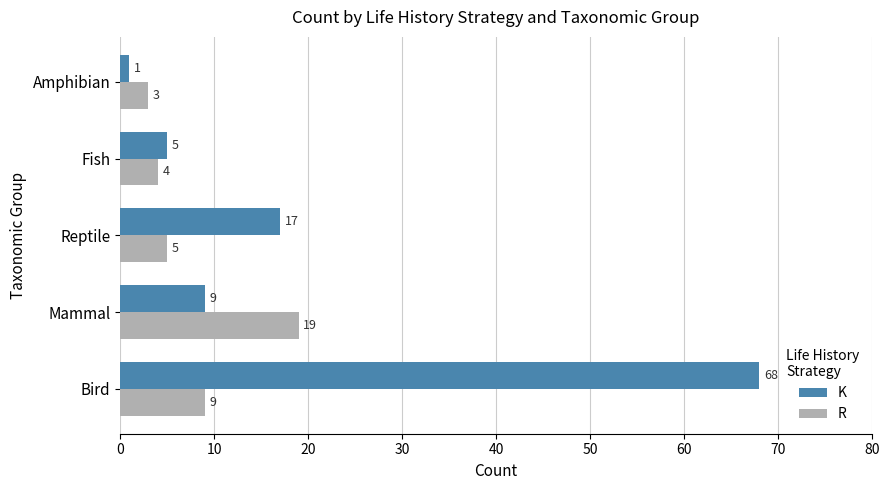

Rank the series by their average value, from lowest to highest.

R, K